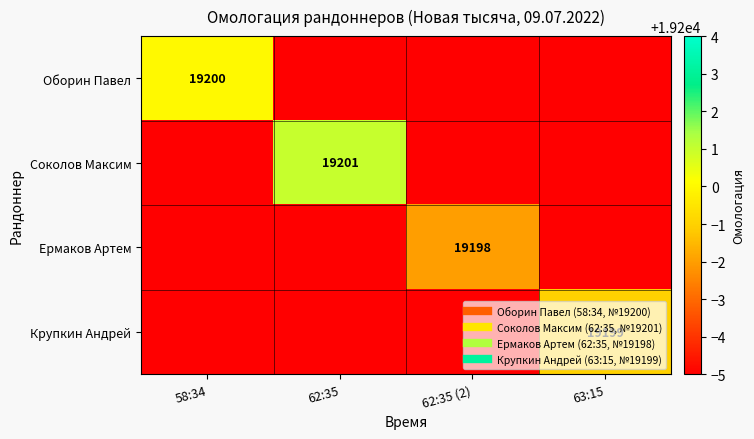

Which label corresponds to the largest value in the chart?

62:35